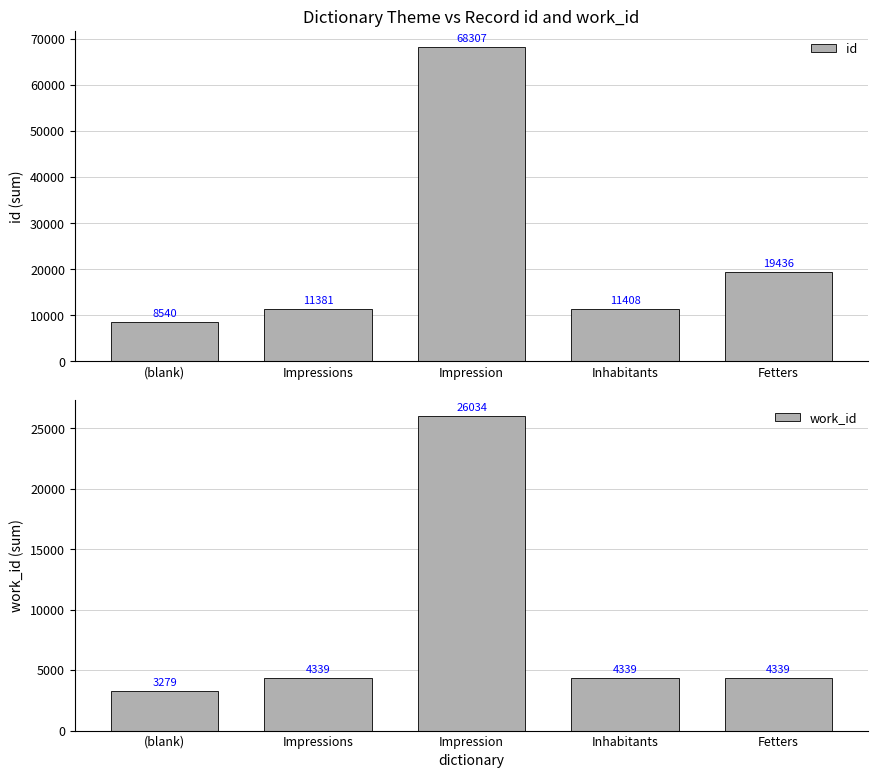

At which category is the sum across all series the highest?

Impression